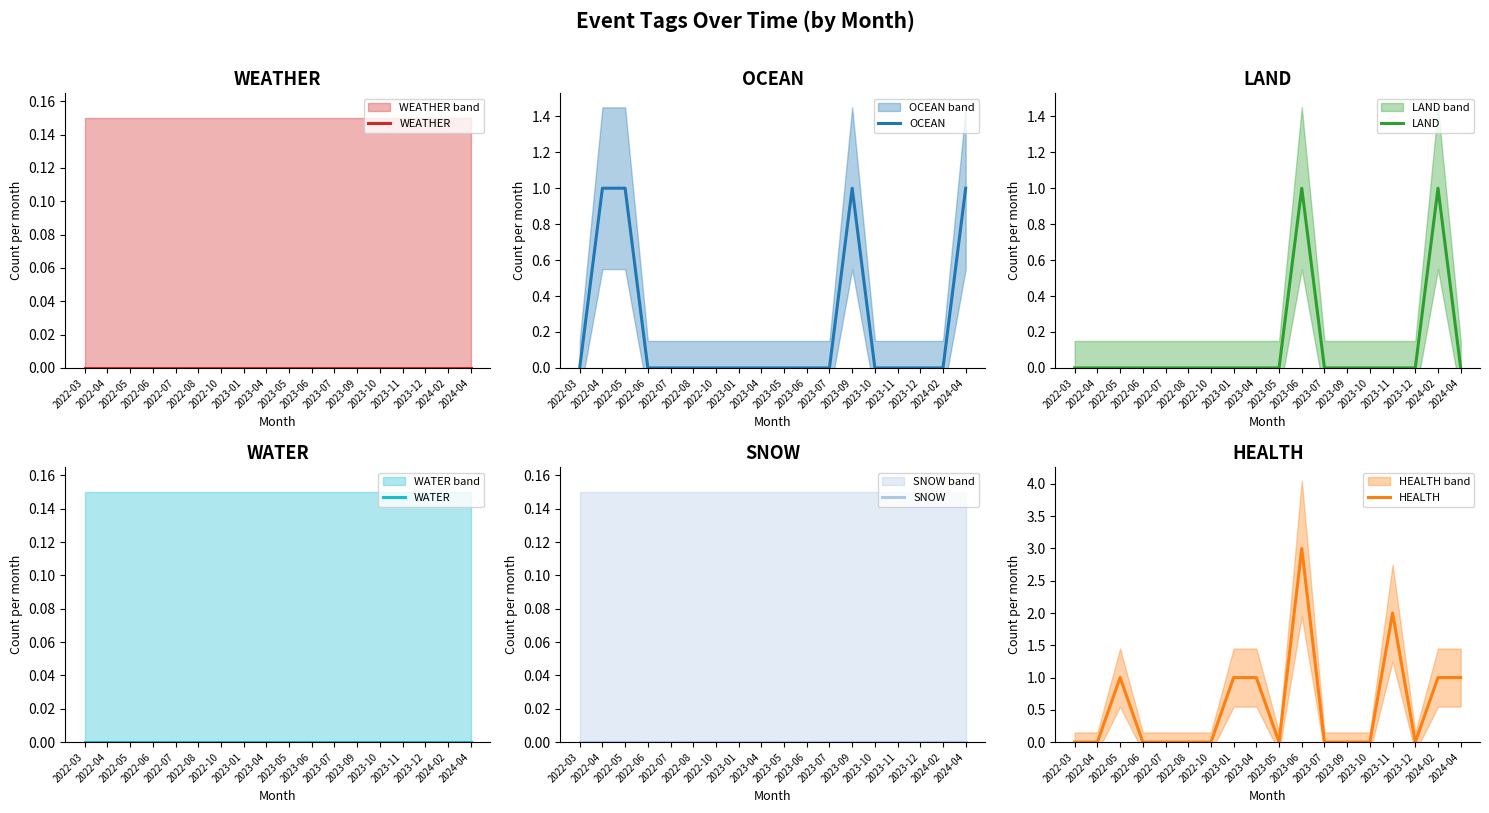

Which series changed the most between 2022-04 and 2024-04?

HEALTH